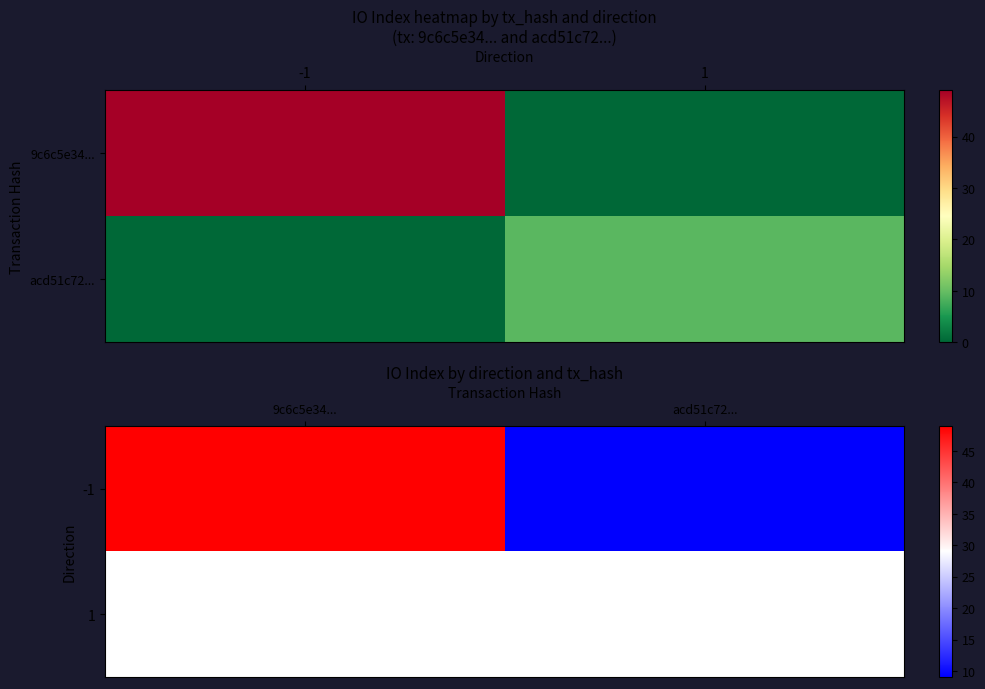

Rank the series by their maximum value, from highest to lowest.

-1, 1